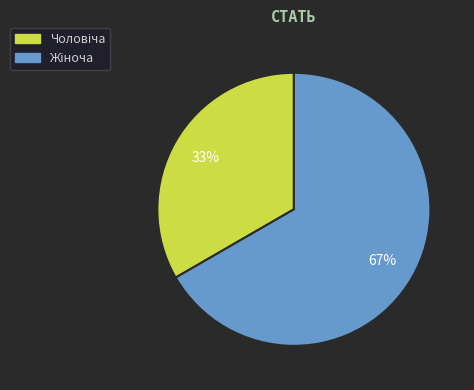

To the nearest percent, what is the average slice percentage?

50%